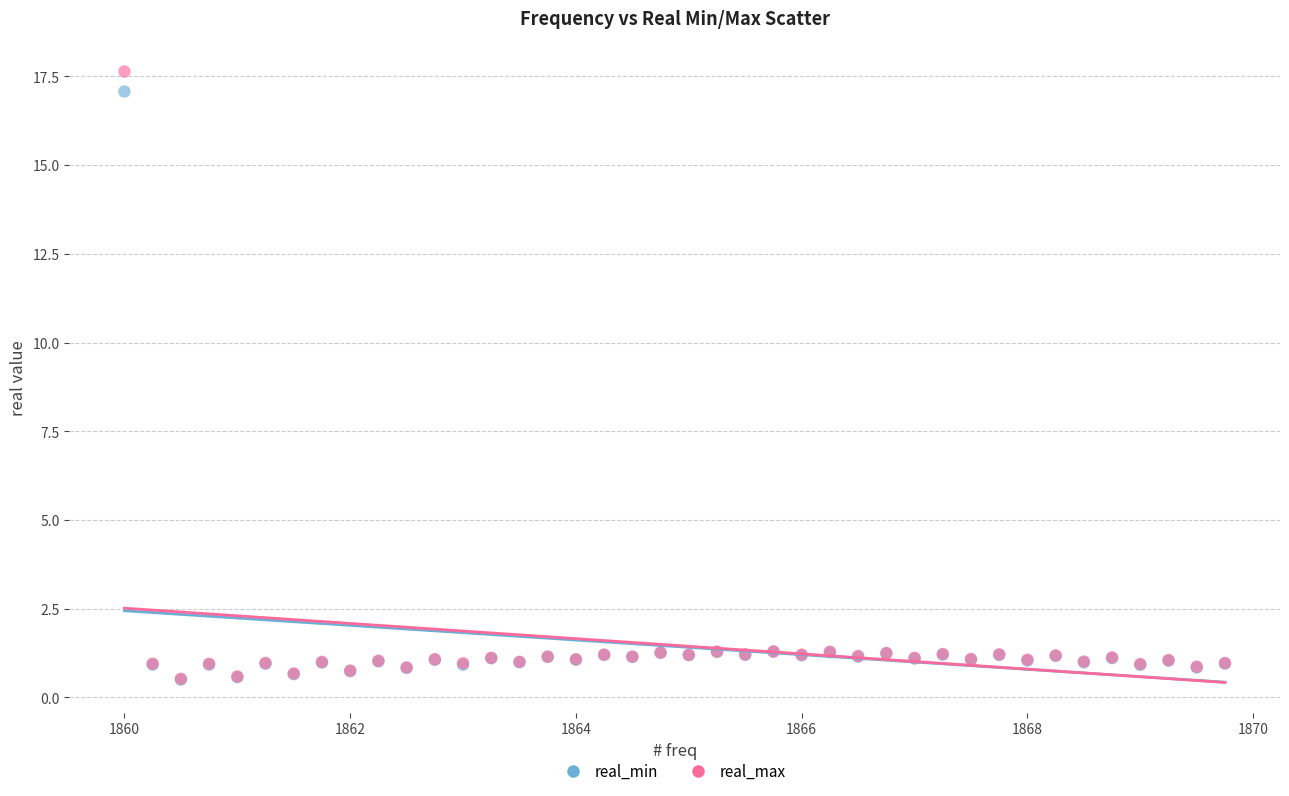

What are all the series names shown in the legend?

real_min, real_max